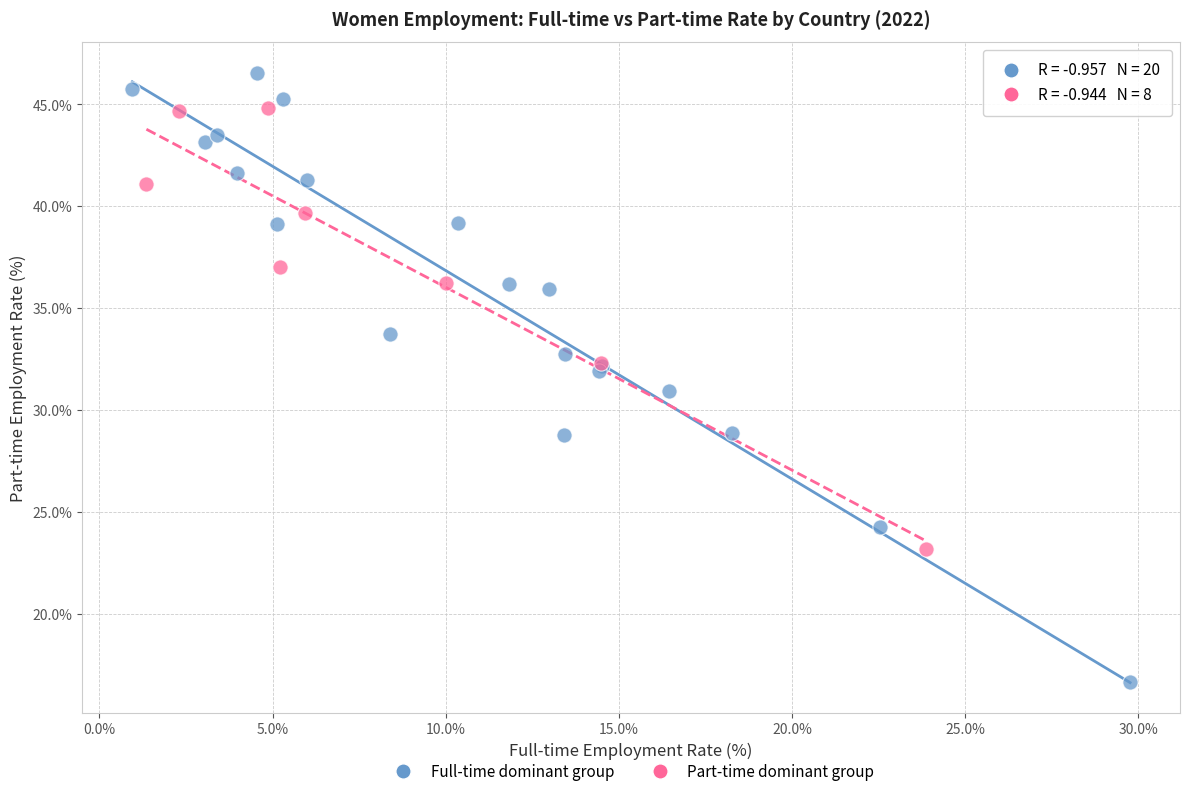

Which series has the widest spread of Y values?

Full-time dominant group